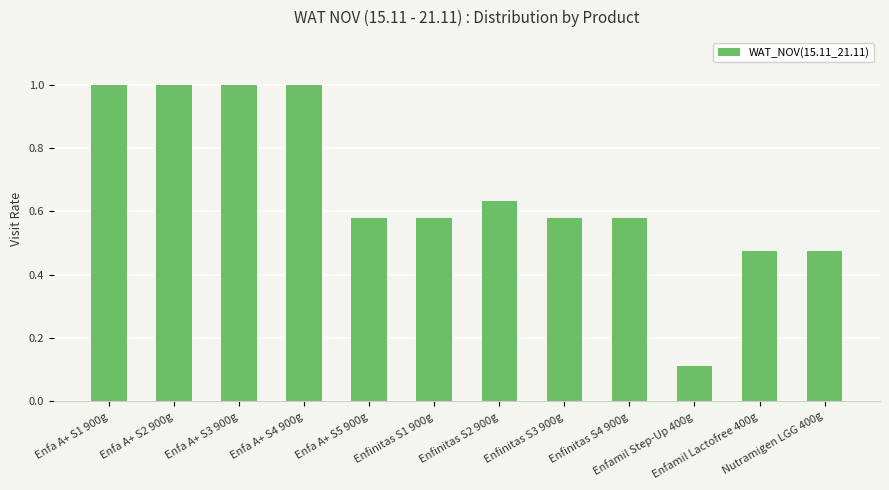

What is the label of the 6th bar from the right?

Enfinitas S2 900g